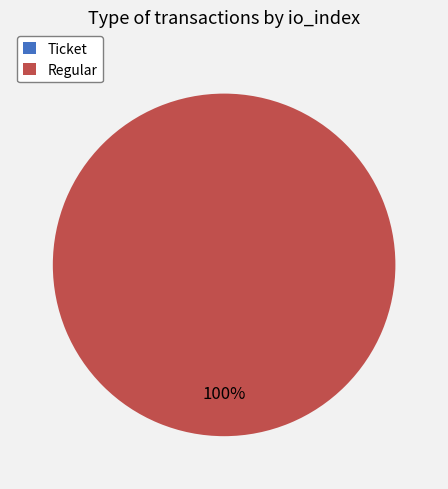

To the nearest percent, what portion does Regular represent?

100%